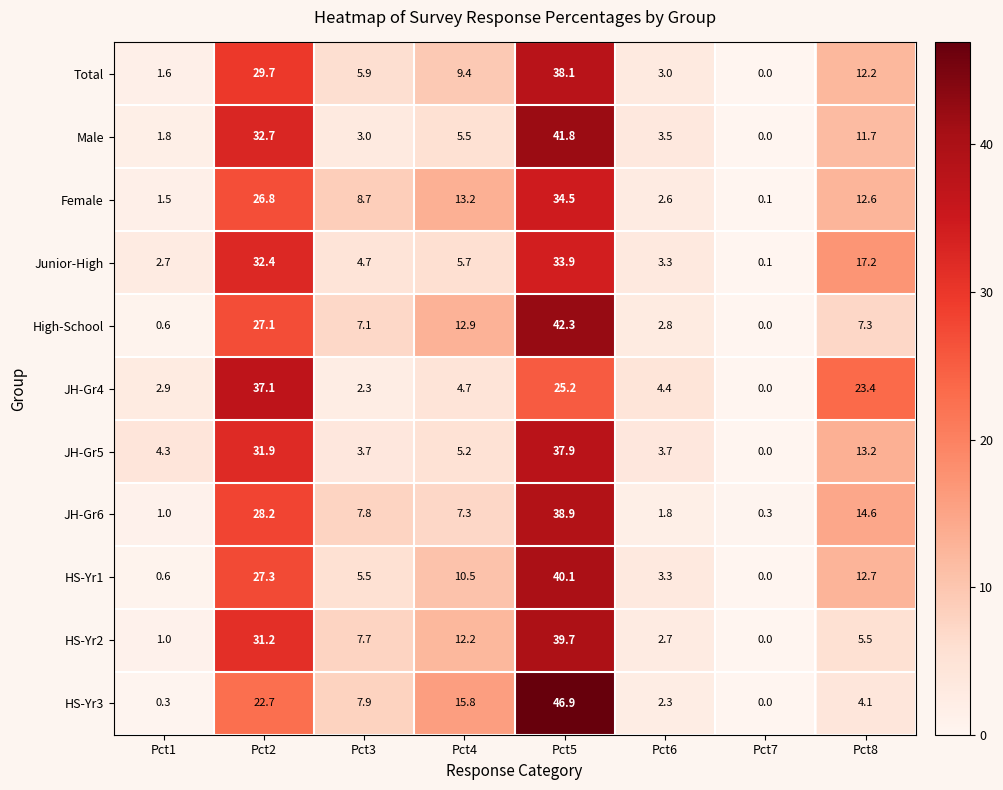

The HS-Yr2 series shows 1.4 at Pct1. True or false?

False